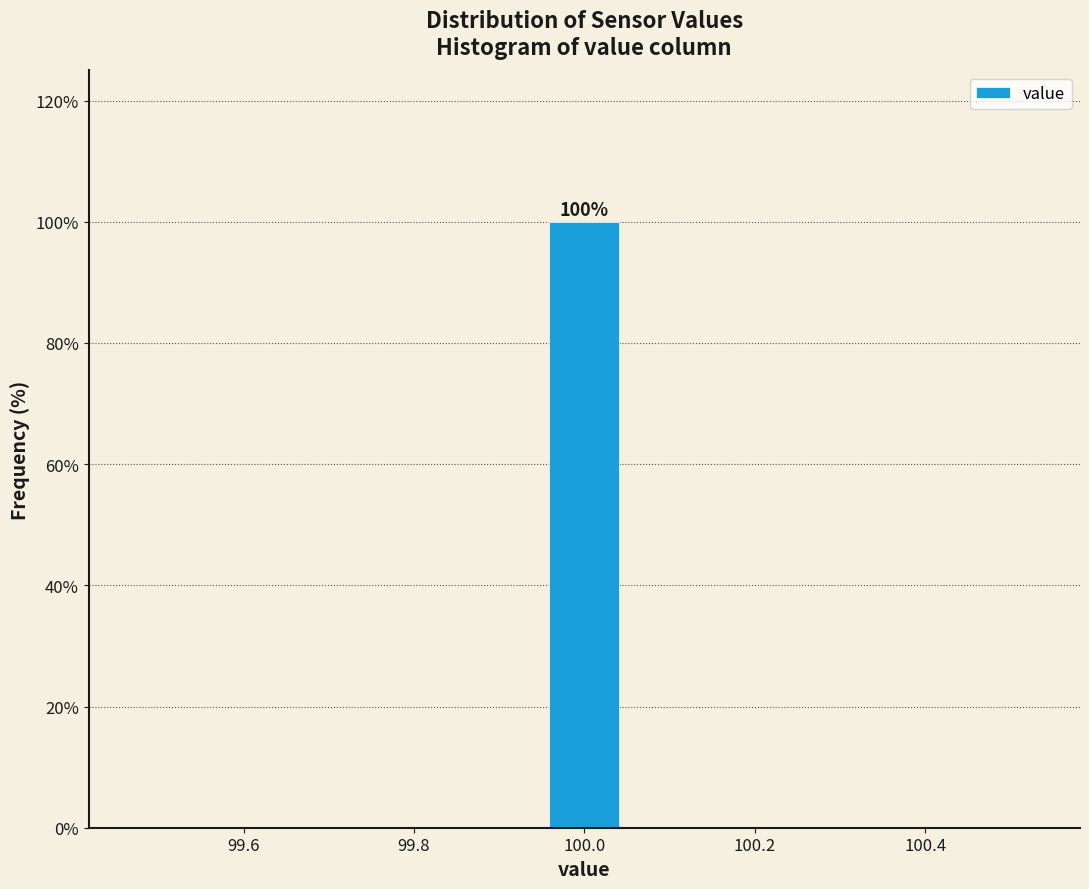

Over which range of the x-axis is the bar tallest?

99.96 to 100.04